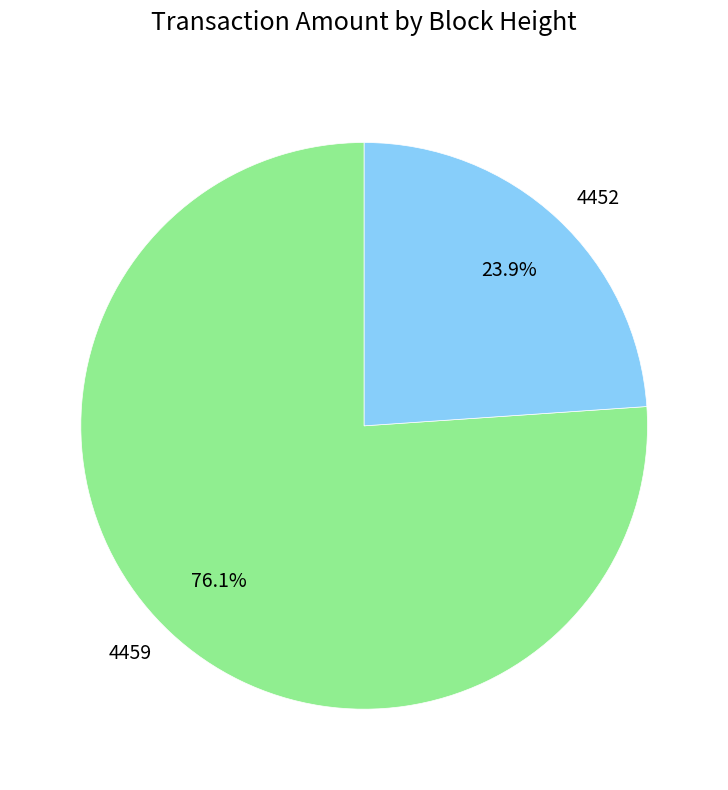

Does any single category account for the majority?

Yes